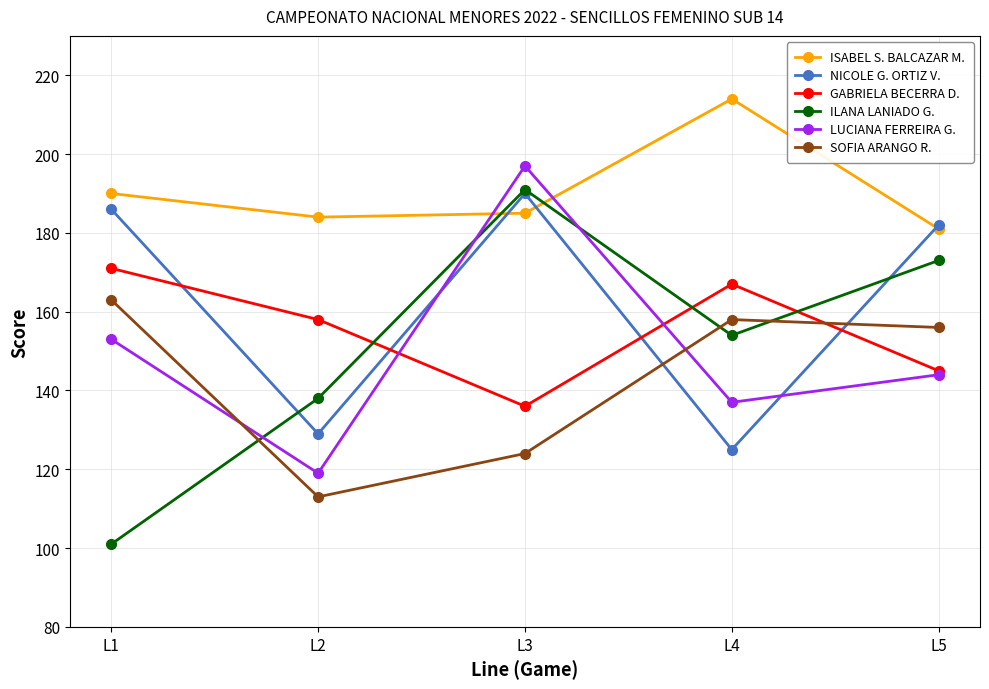

True or false: NICOLE G. ORTIZ V. has more than 0 interior local peaks.

True